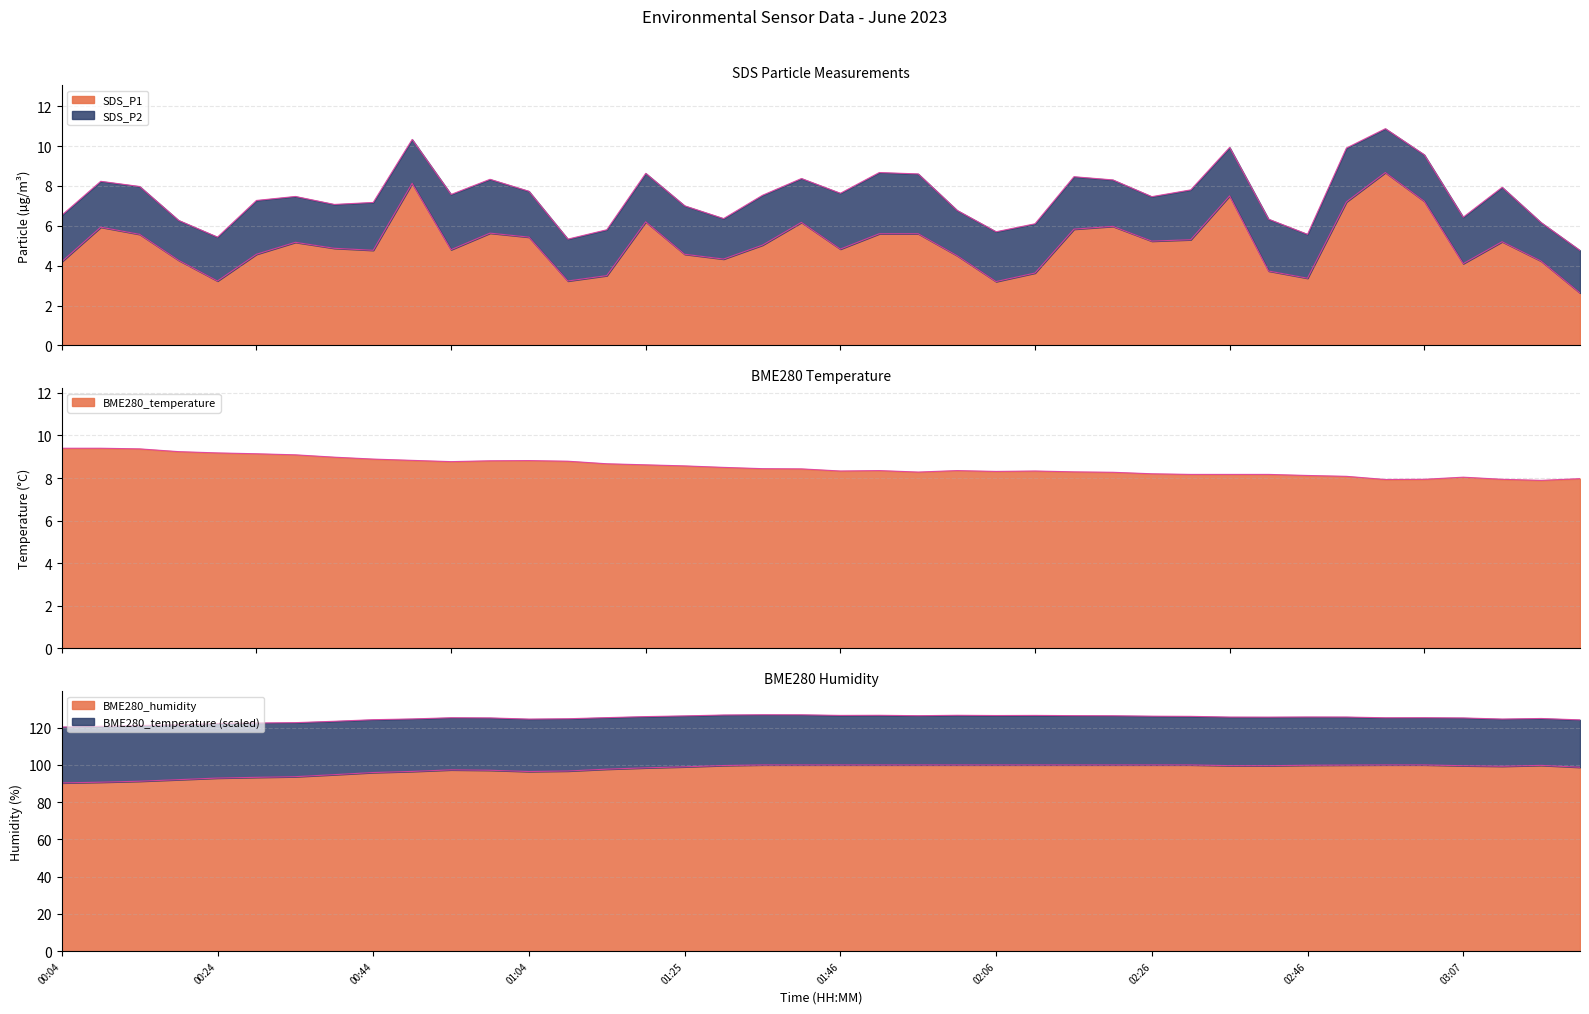

At which category does SDS_P1 reach its first local valley?

00:24